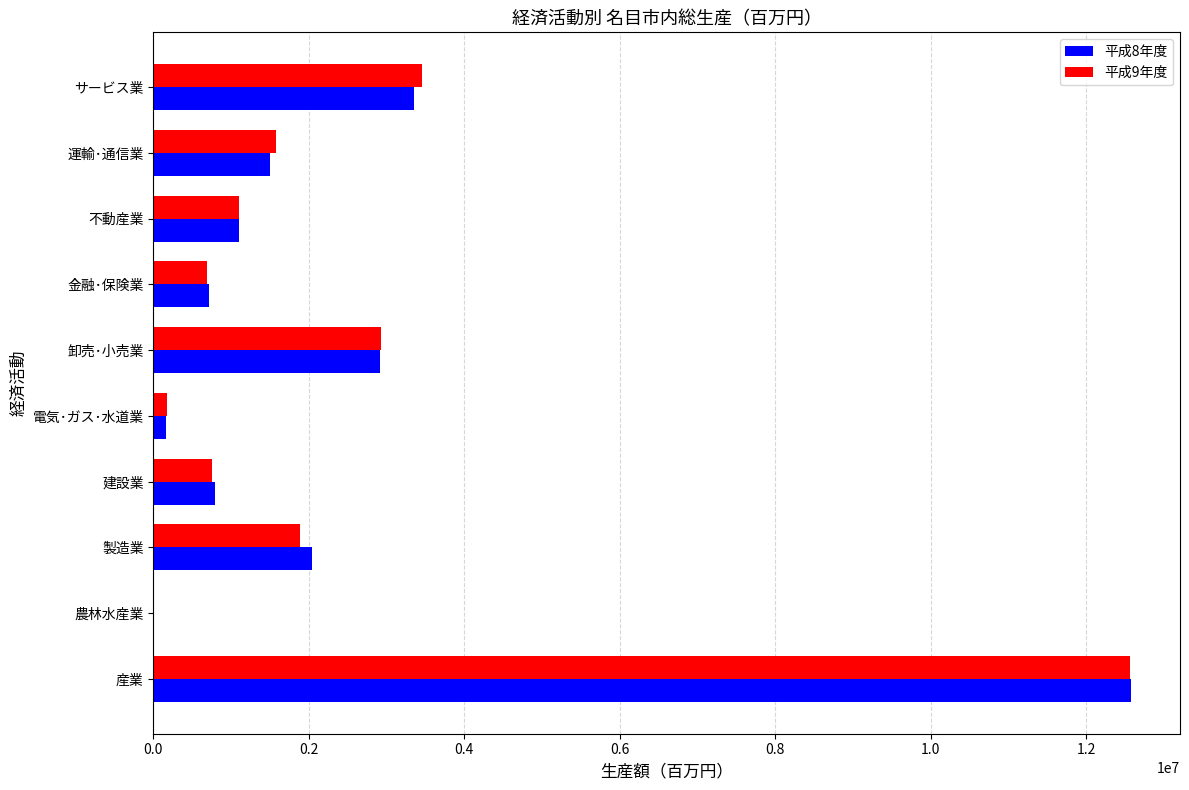

Which category has the highest value in the 平成8年度 series?

産業